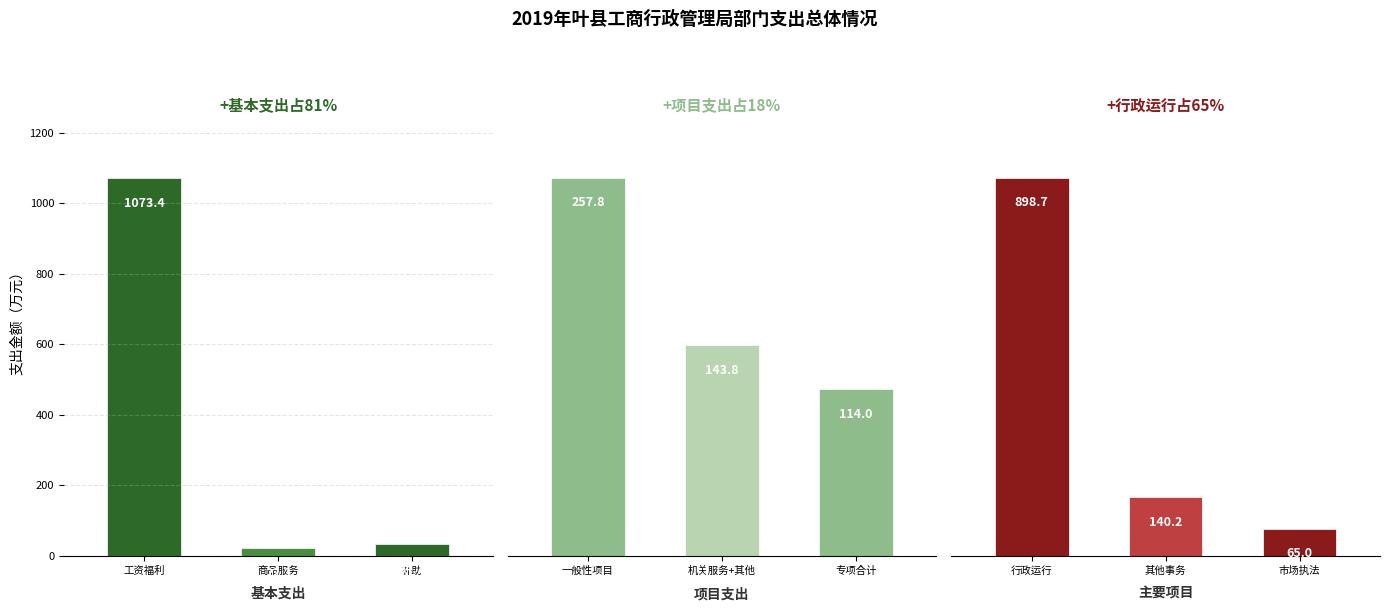

What is the total value across all series at 商品服务?

306.3